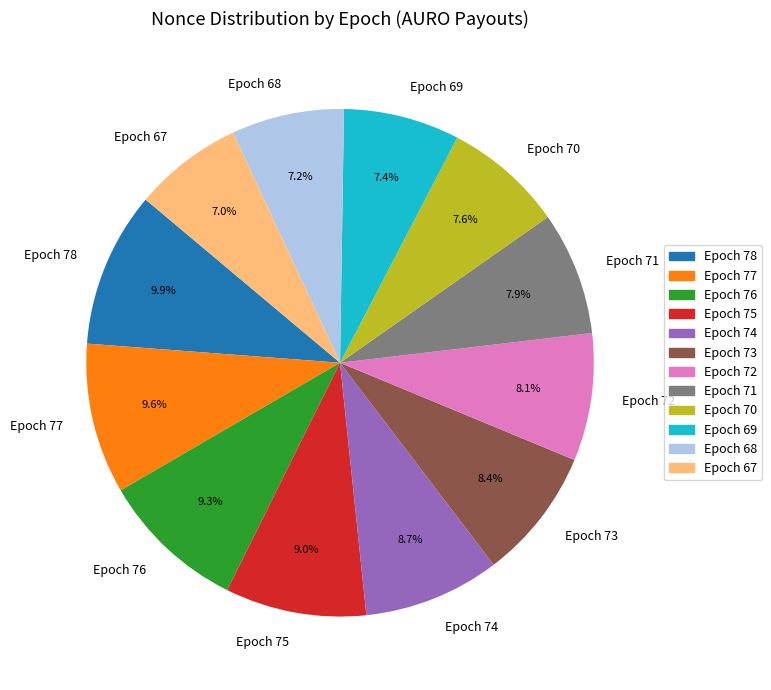

Does Epoch 77 represent more than half of the total?

No